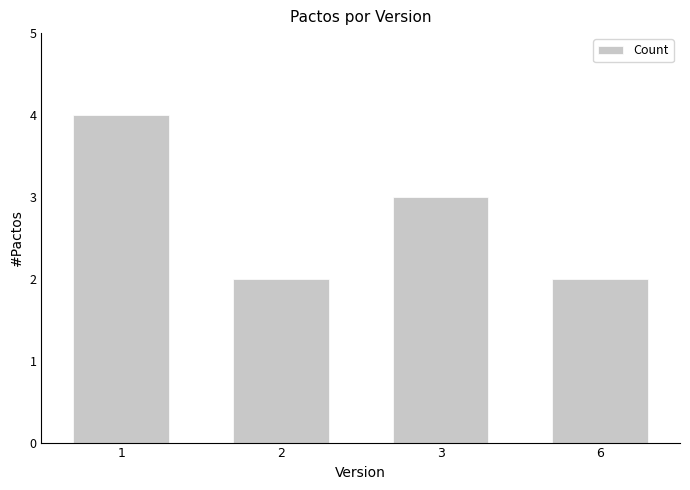

Is it true that the value at 1 is 6?

False